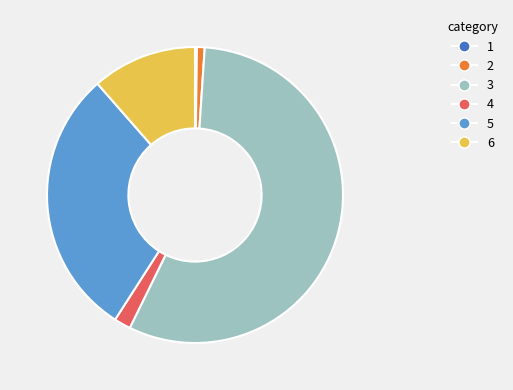

Does any single category account for the majority?

Yes